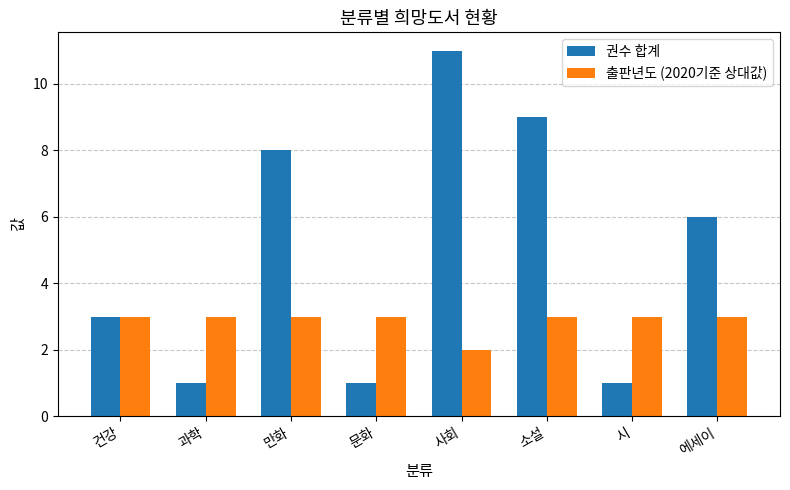

What is the sum of all 출판년도 (2020기준 상대값) values?

23